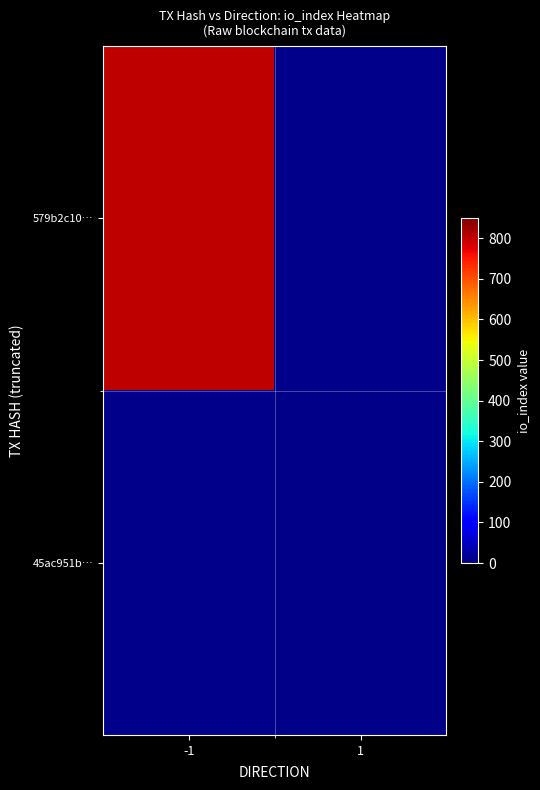

At how many categories does at least one series exceed 377?

1